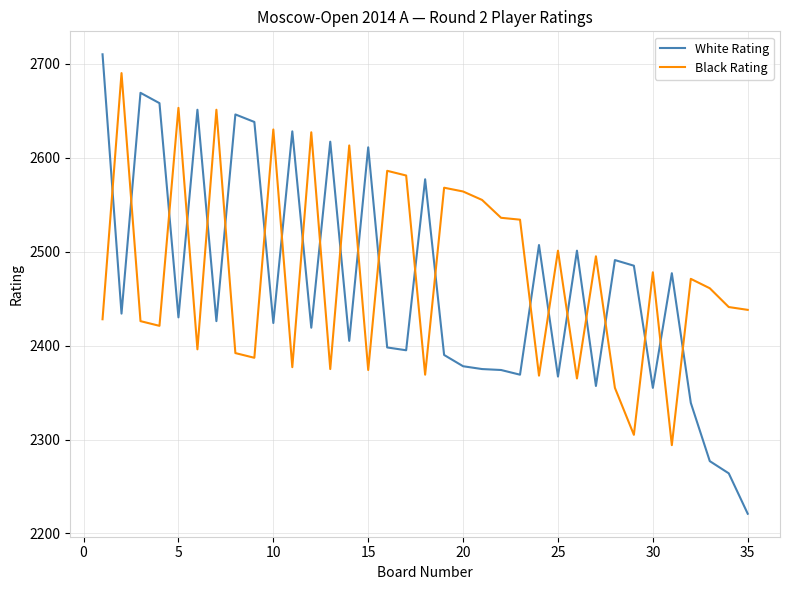

List the series in order of their peak value, lowest first.

Black Rating, White Rating